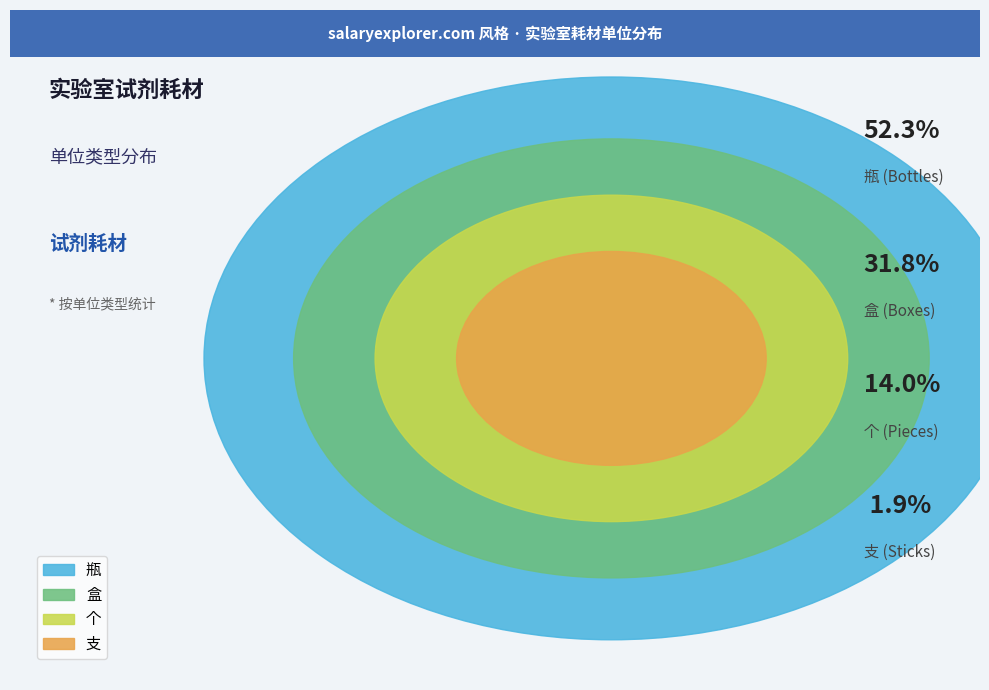

Combined, do 支 and 瓶 account for over 50%?

Yes